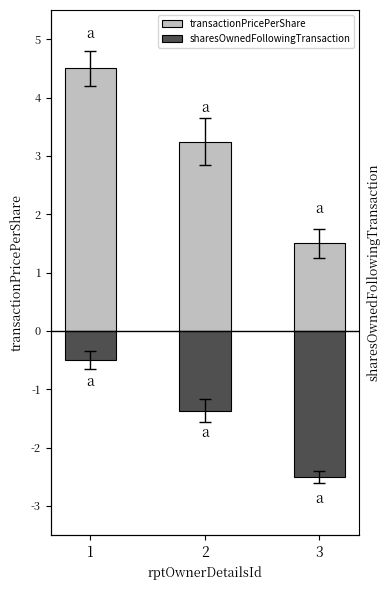

What are all the series names shown in the legend?

transactionPricePerShare, sharesOwnedFollowingTransaction